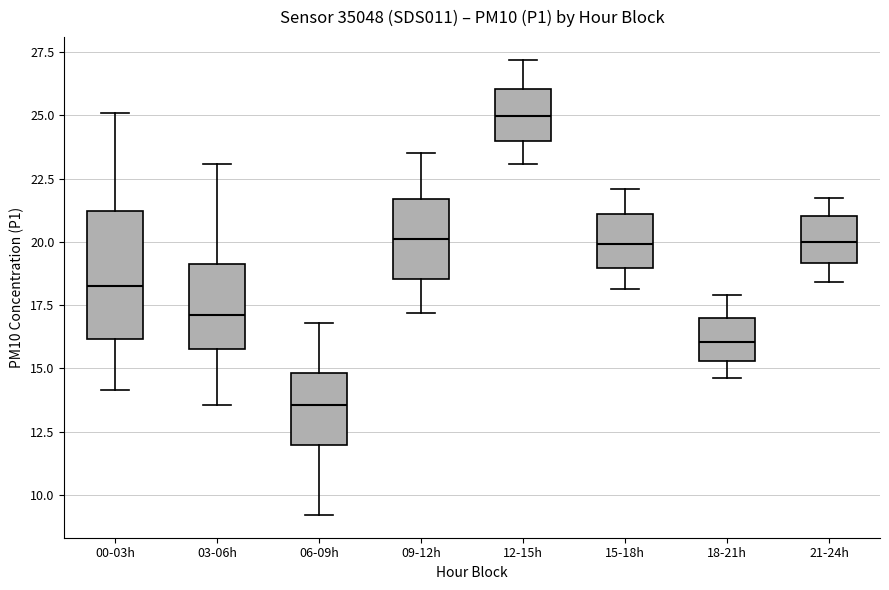

Reading left to right, read every box against the y-axis: the position of its median line, the range the box covers, and the ends of its whiskers. The values are not printed on the chart, so give them approximately, as read against the axis.

00-03h: median 18.5, box 16.0 to 21.0, whiskers 14.0 to 25.0
03-06h: median 17.0, box 16.0 to 19.0, whiskers 13.5 to 23.0
06-09h: median 13.5, box 12.0 to 15.0, whiskers 9.0 to 17.0
09-12h: median 20.0, box 18.5 to 21.5, whiskers 17.0 to 23.5
12-15h: median 25.0, box 24.0 to 26.0, whiskers 23.0 to 27.0
15-18h: median 20.0, box 19.0 to 21.0, whiskers 18.0 to 22.0
18-21h: median 16.0, box 15.5 to 17.0, whiskers 14.5 to 18.0
21-24h: median 20.0, box 19.0 to 21.0, whiskers 18.5 to 22.0